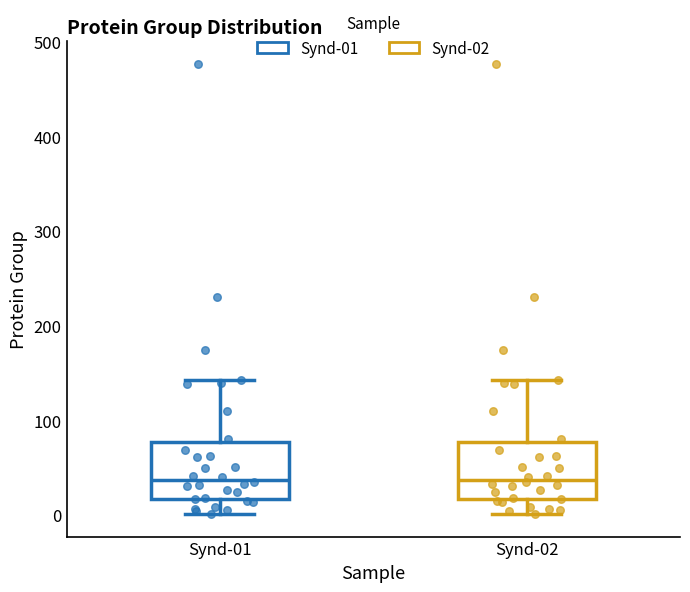

Reading left to right, transcribe this box plot: for each box, give where its median line is, the range the box spans, and where its two whiskers end, as read against the y-axis. The values are not printed on the chart, so give them approximately, as read against the axis.

Synd-01: median 40, box 20 to 80, whiskers 0 to 140
Synd-02: median 40, box 20 to 80, whiskers 0 to 140